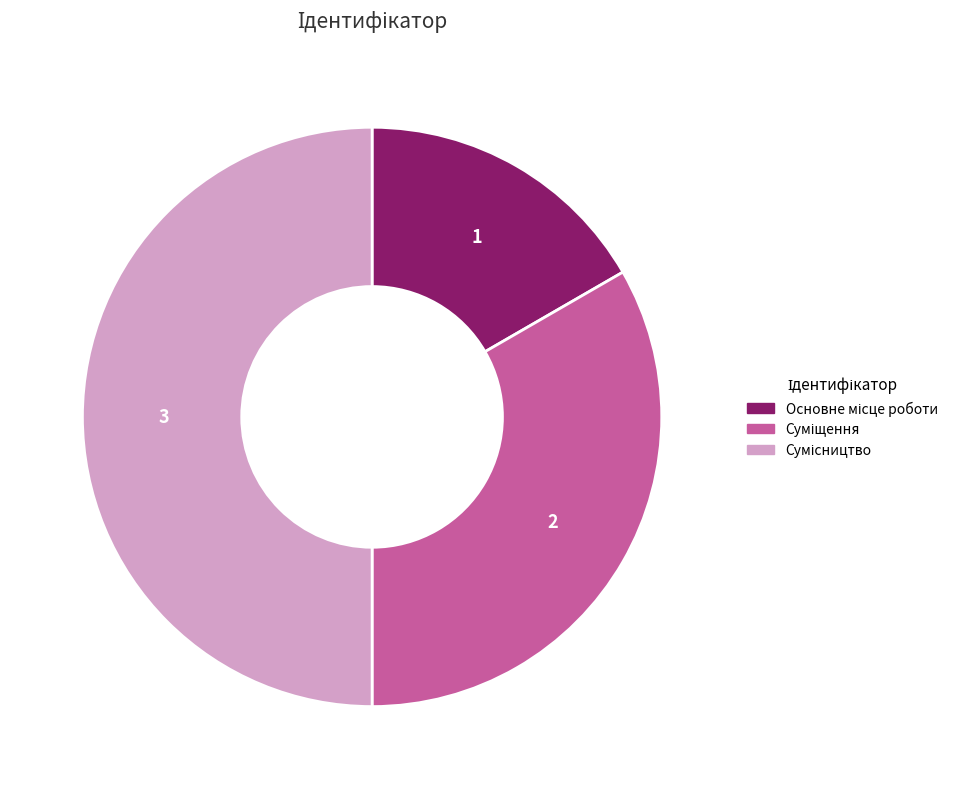

To the nearest percent, what is the average slice percentage?

33%